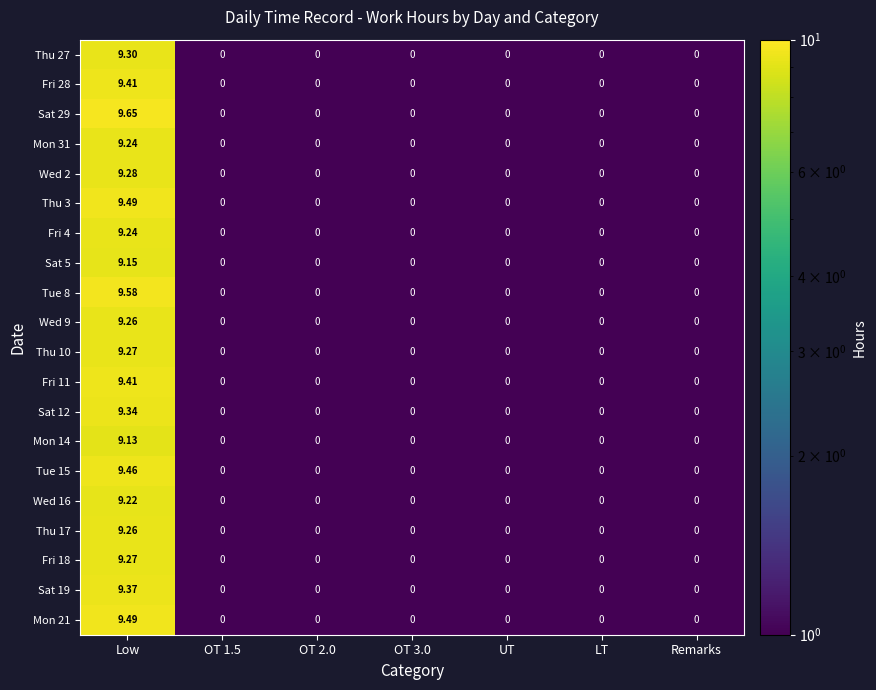

At how many categories does at least one series exceed 5?

1